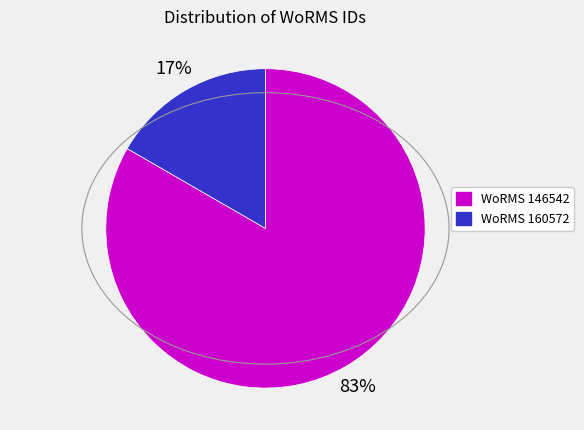

How many segments does this pie chart have?

2